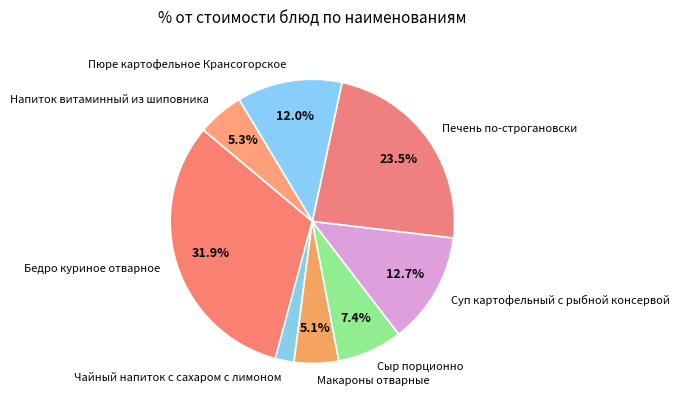

Which slice is the largest?

Бедро куриное отварное